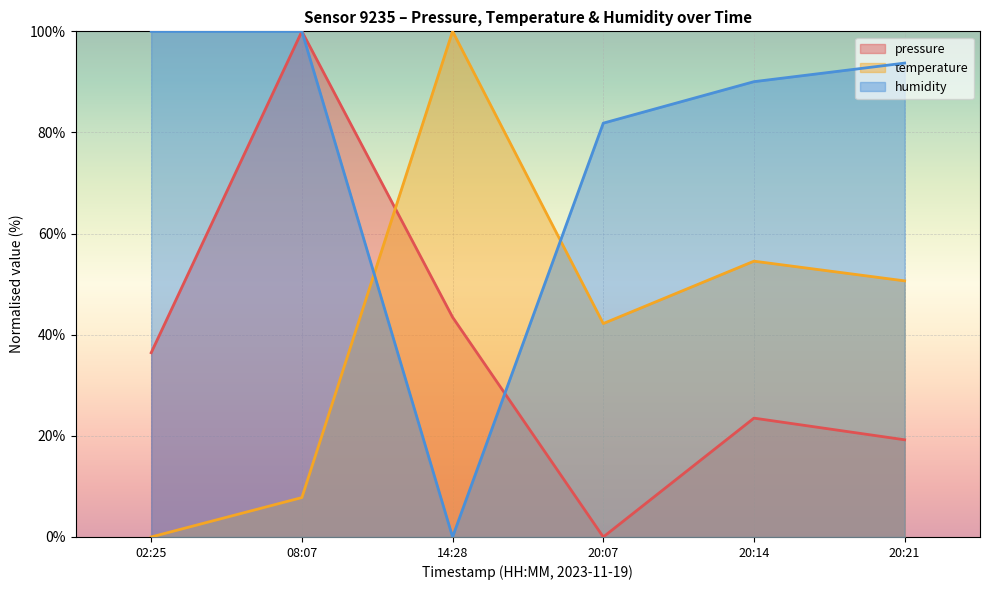

At how many categories does at least one series exceed 43?

6